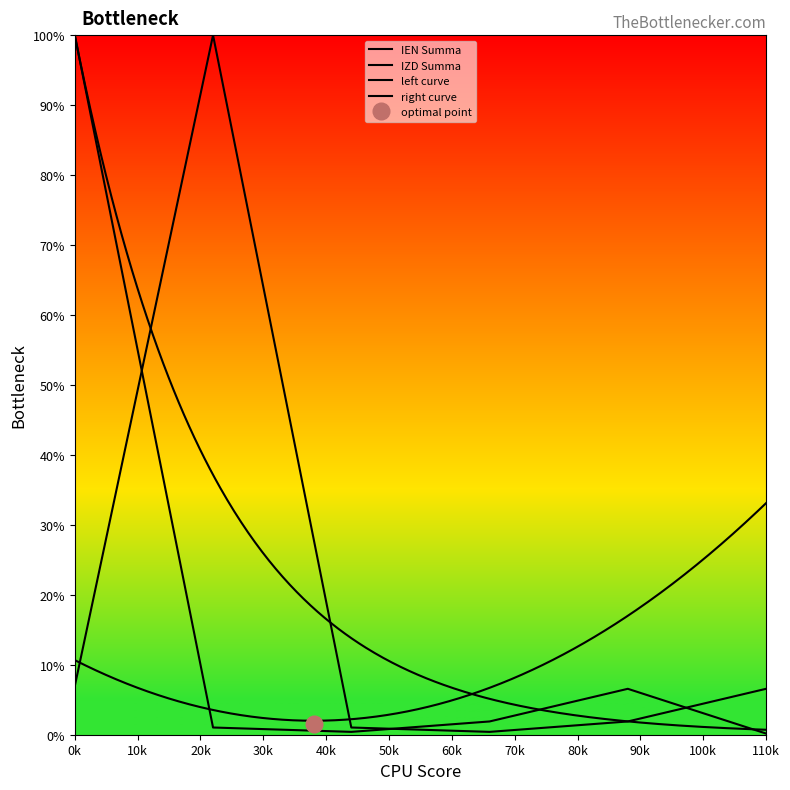

What is the total value across all series at 5?

8.5